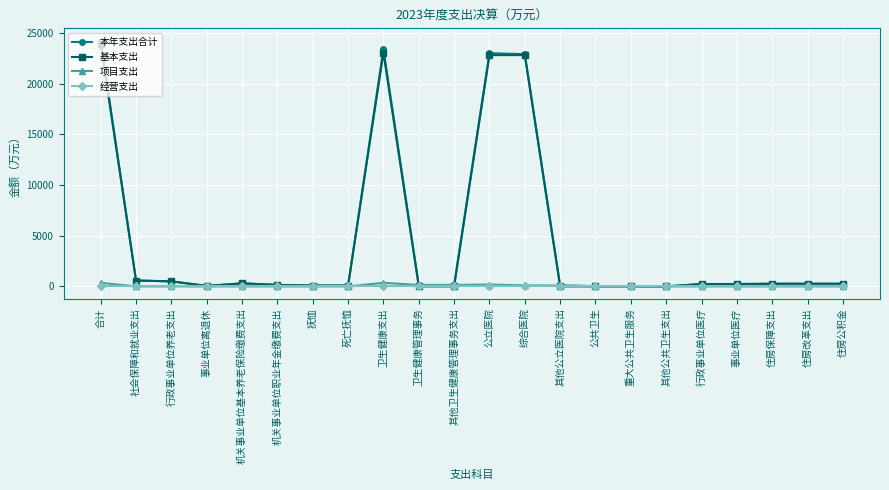

Between 综合医院 and 公共卫生, which series saw the biggest shift?

本年支出合计